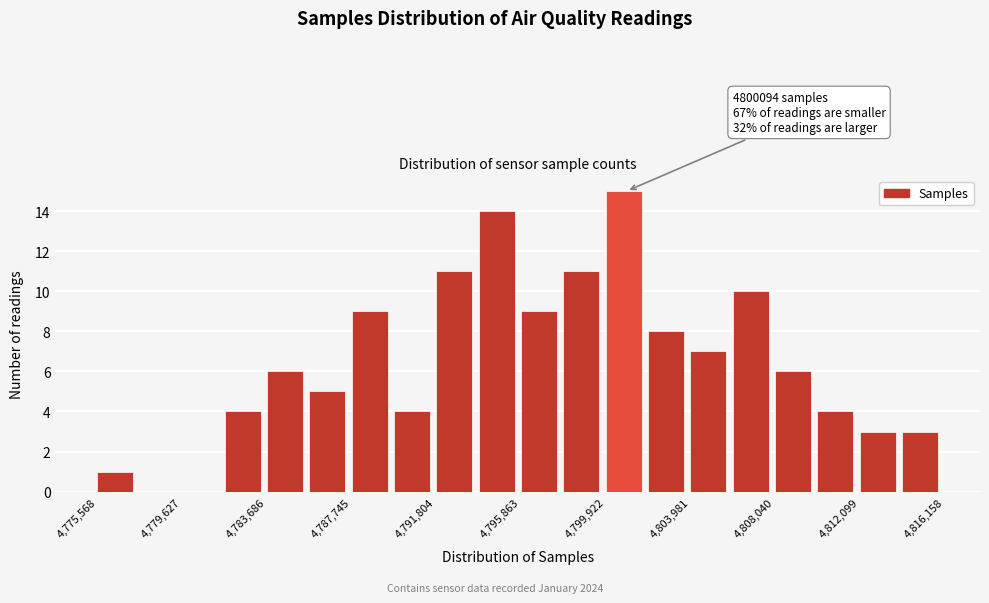

Over which range of the x-axis is the bar tallest?

4800000 to 4802000